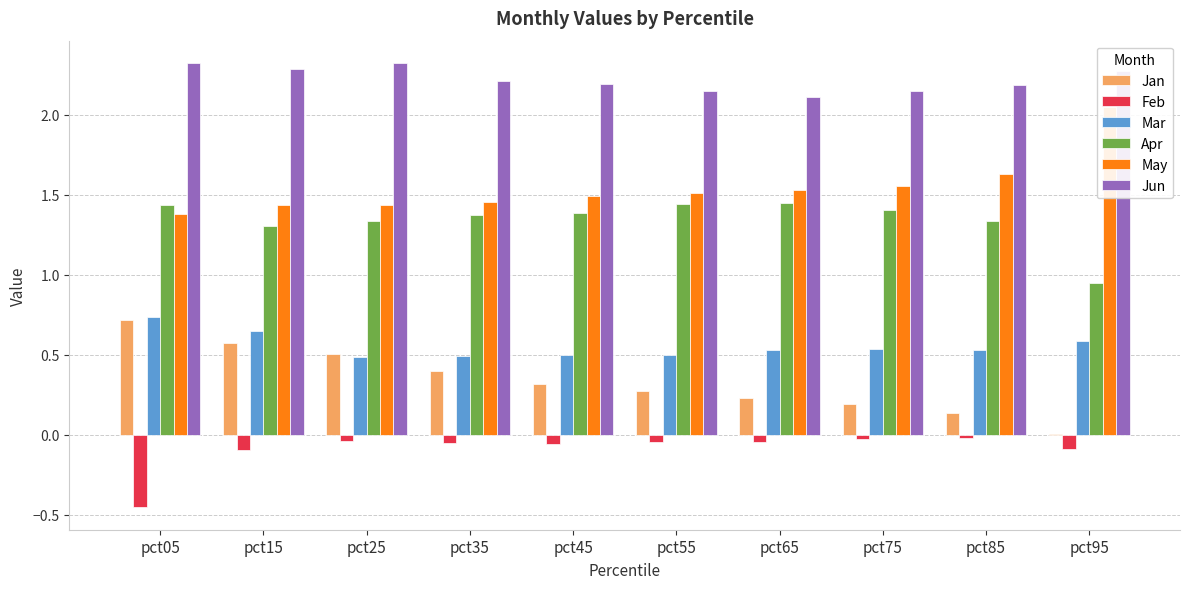

What is the total value across all series at pct75?

5.8